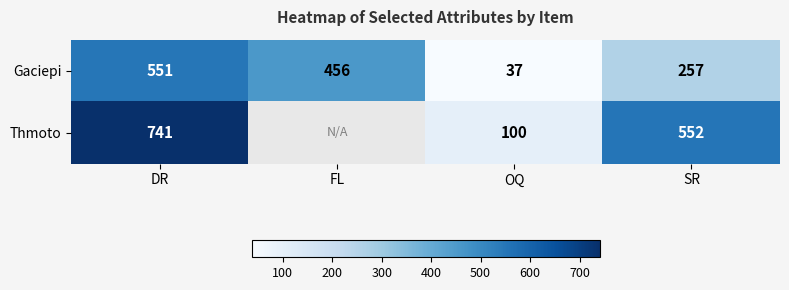

What is the spread (max minus min) of values at DR?

190